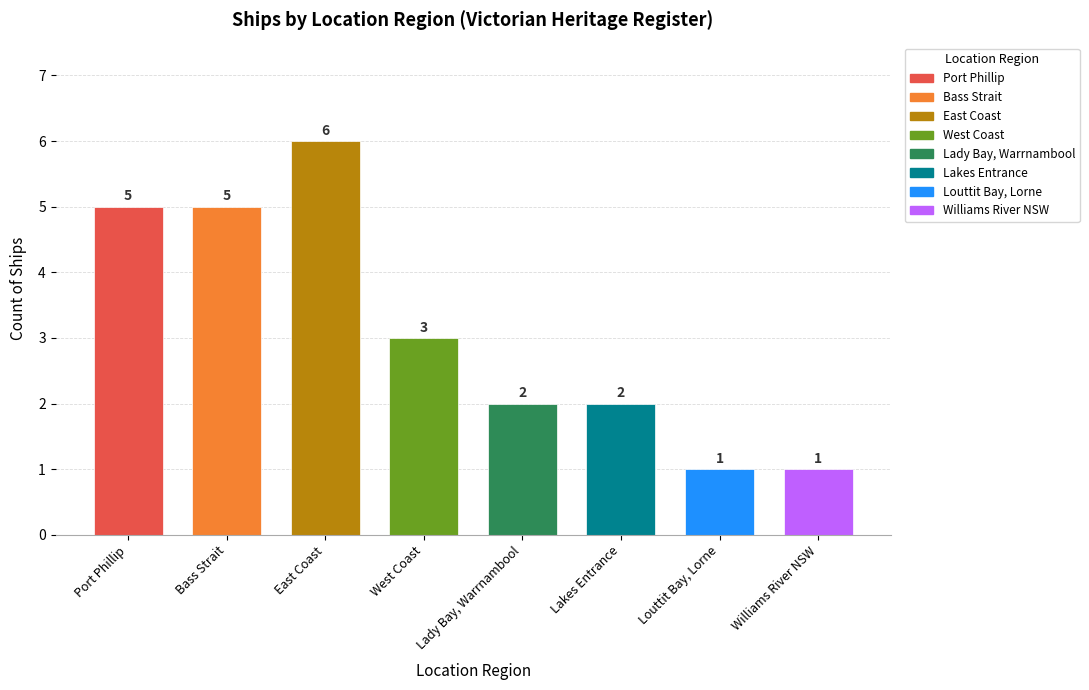

Reading left to right, what are all the values shown in this chart?

5	5	6	3	2	2	1	1